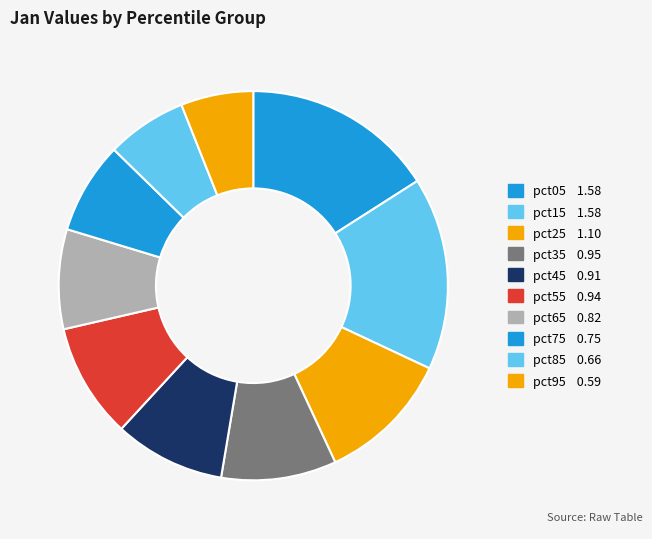

Does any single category account for the majority?

No